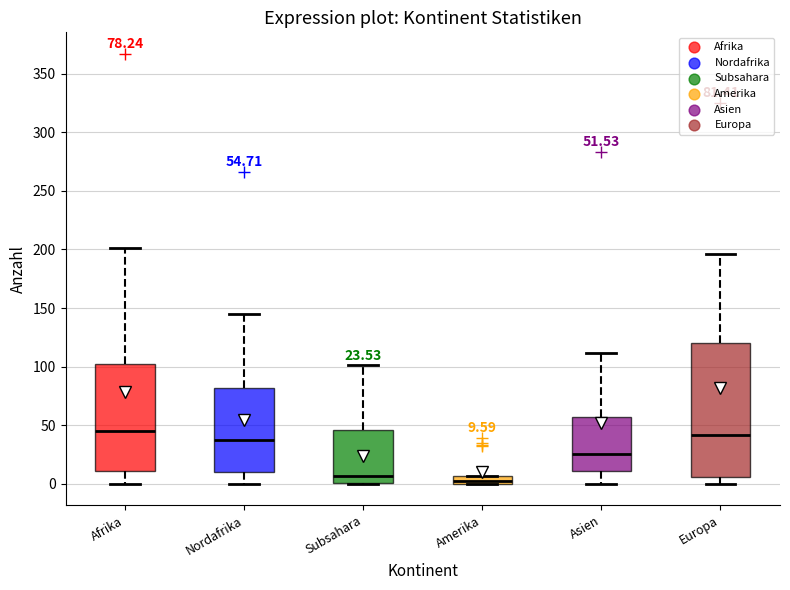

Comparing the boxes themselves (not the whiskers), which one is the tallest?

Europa